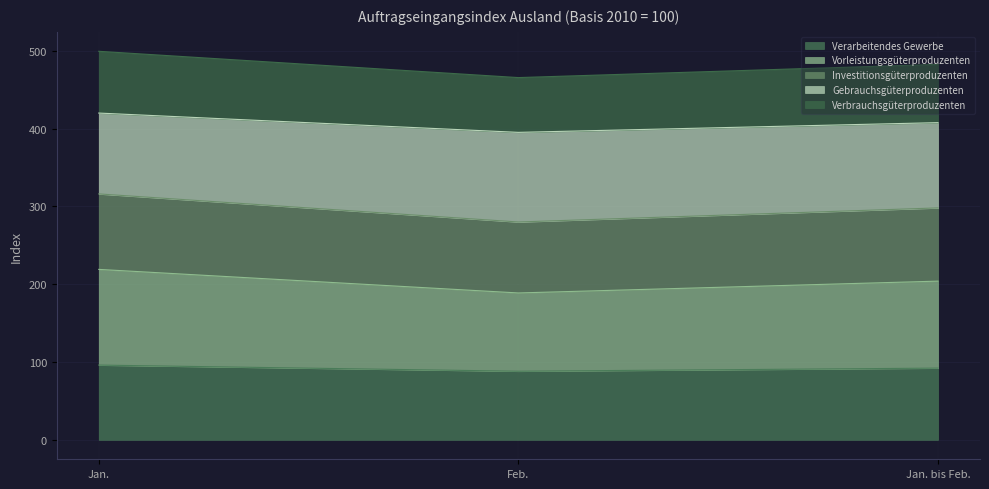

What are all the series names shown in the legend?

Verarbeitendes Gewerbe, Vorleistungsgüterproduzenten, Investitionsgüterproduzenten, Gebrauchsgüterproduzenten, Verbrauchsgüterproduzenten